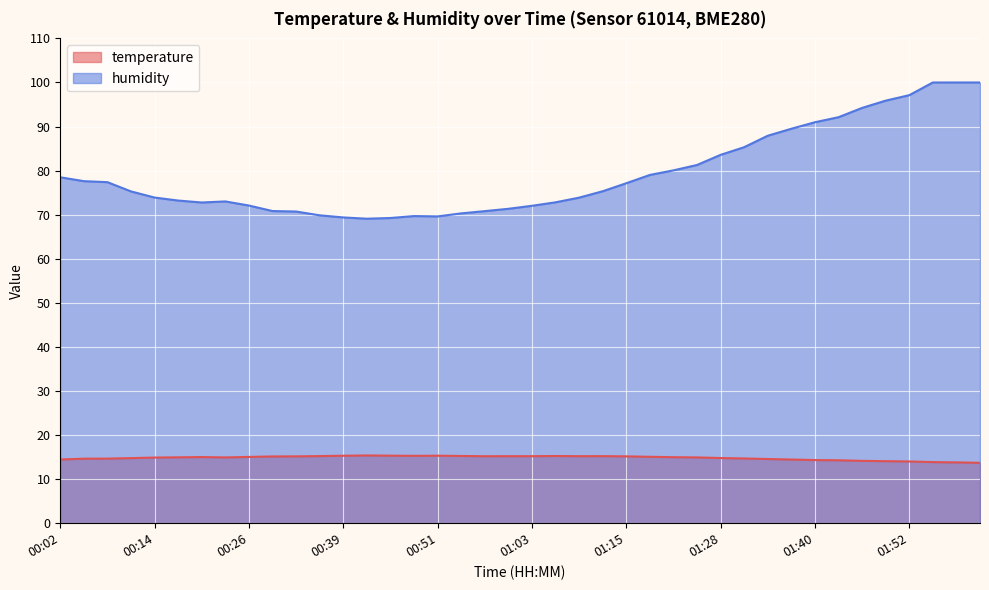

What is the label of the 28th point from the left?

01:25